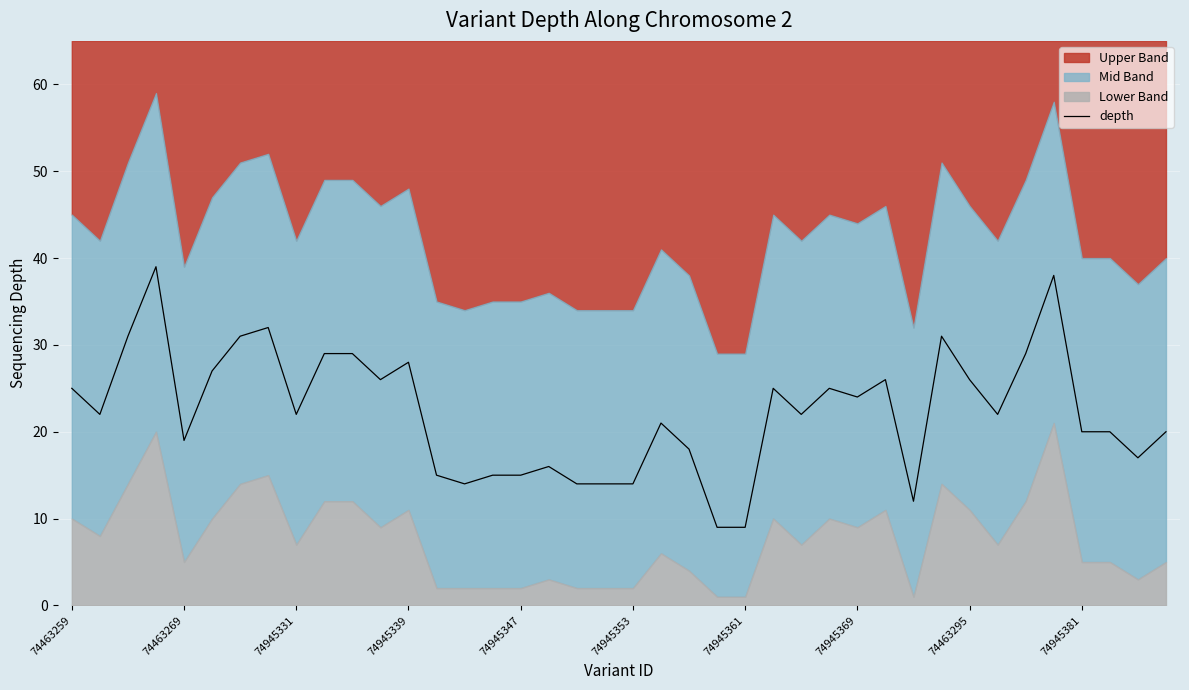

Is it true that depth equals 24 at 74945369?

True